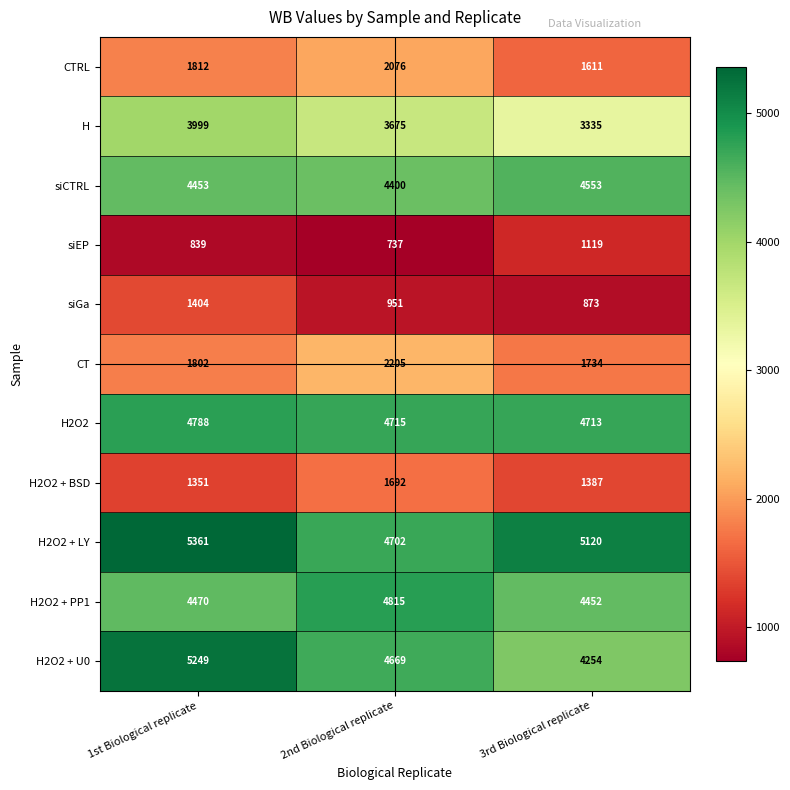

Where is siCTRL nearest to the value 4476?

1st Biological replicate